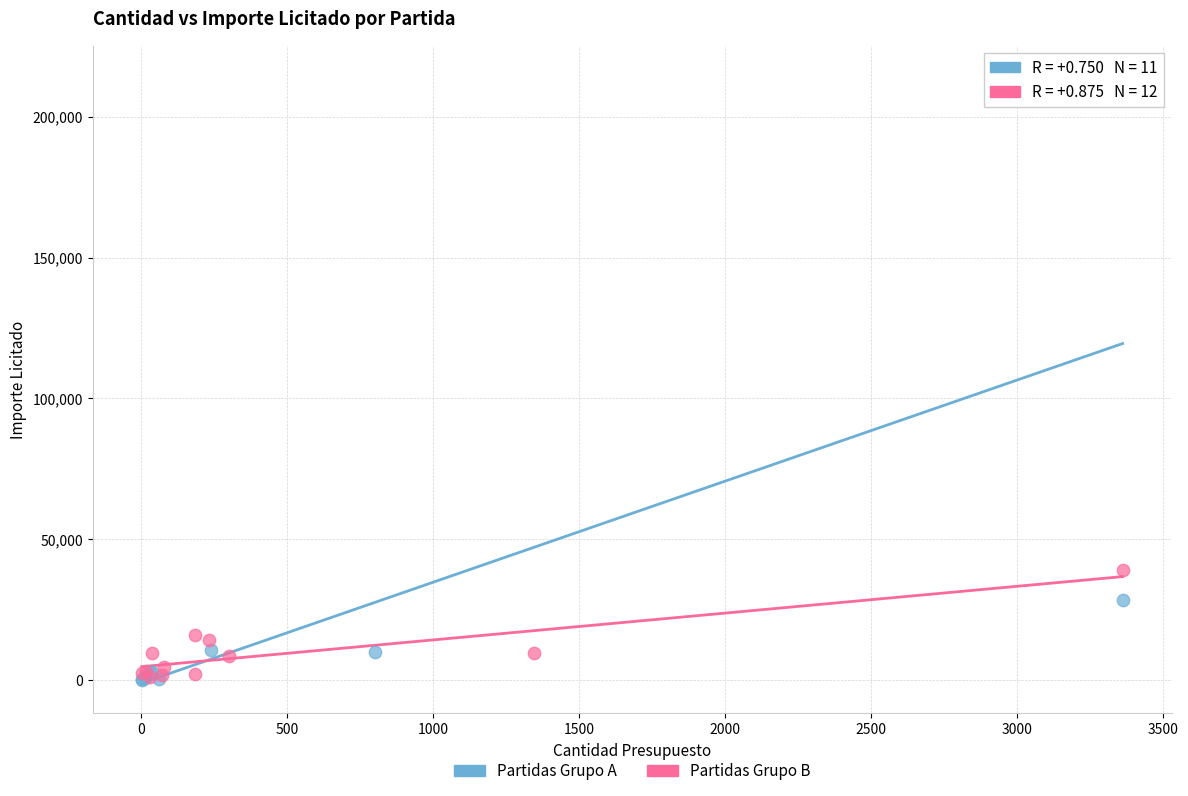

Which series reaches the maximum Y coordinate?

Partidas Grupo A